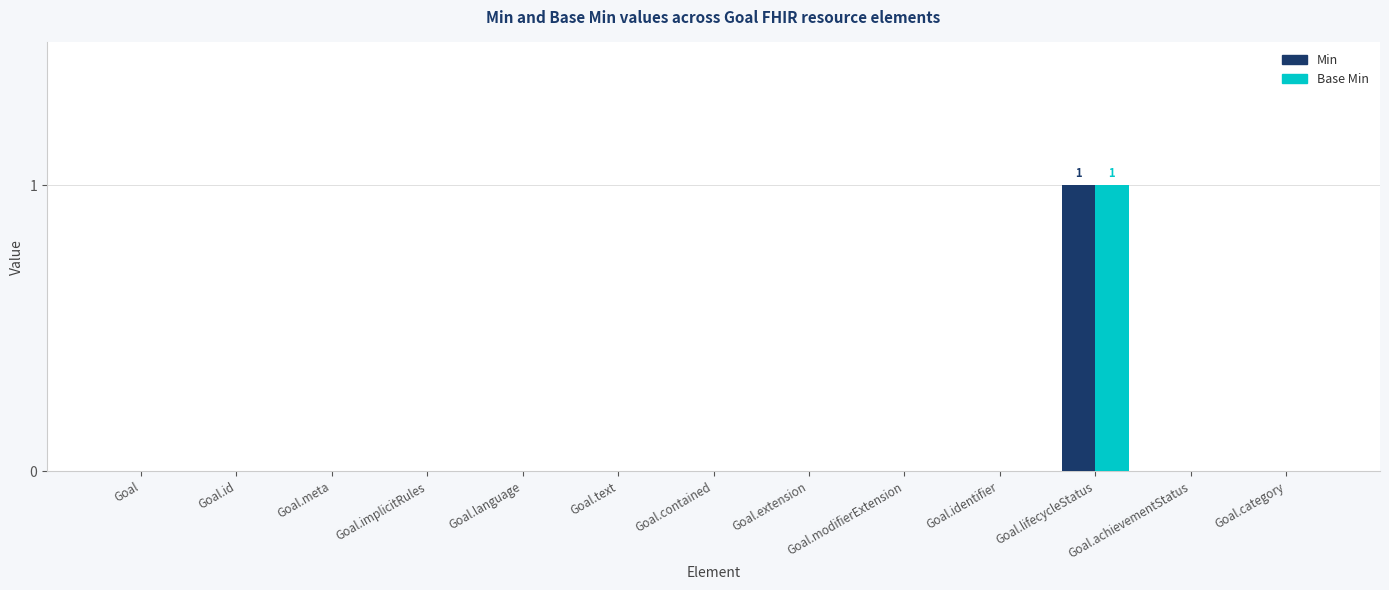

Does the chart contain stacked bars?

No